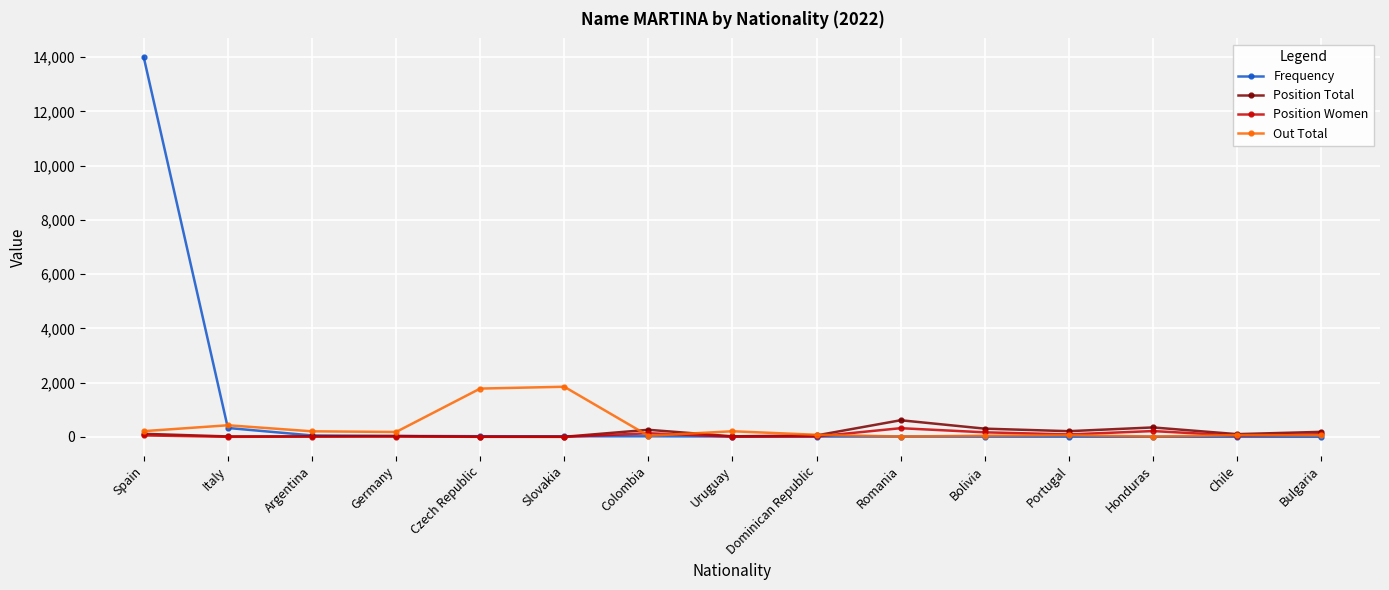

What is the total value across all series at Chile?

230